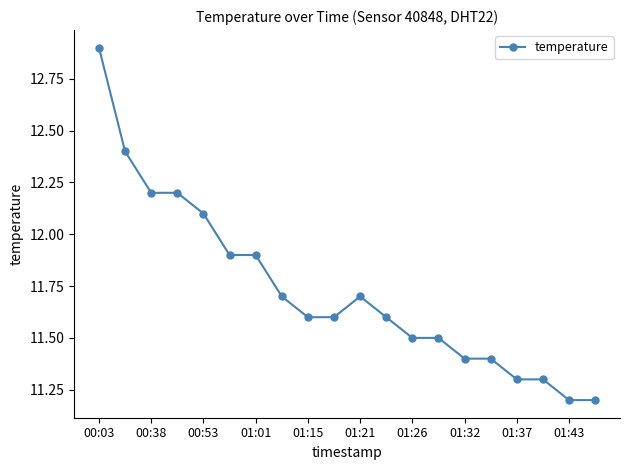

What is the value of the 6th point from the left?

11.9